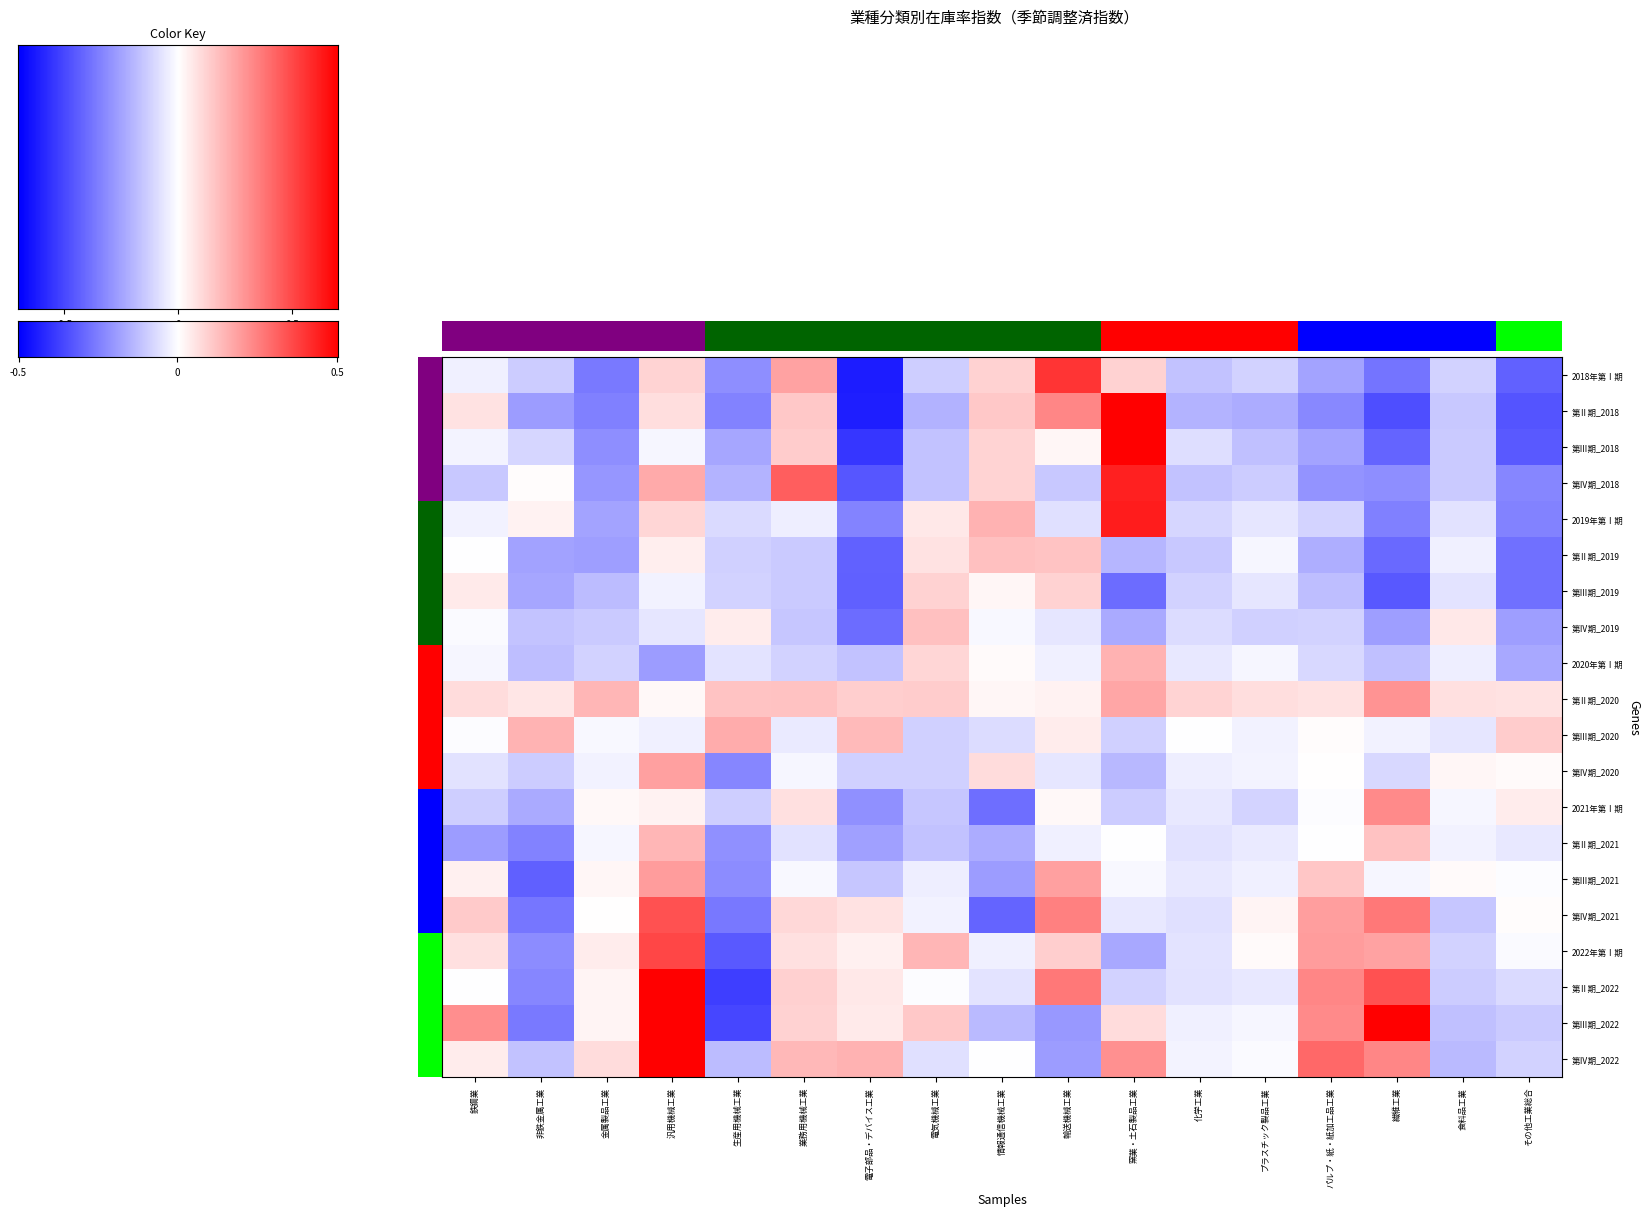

Count the number of categories in the chart.

17